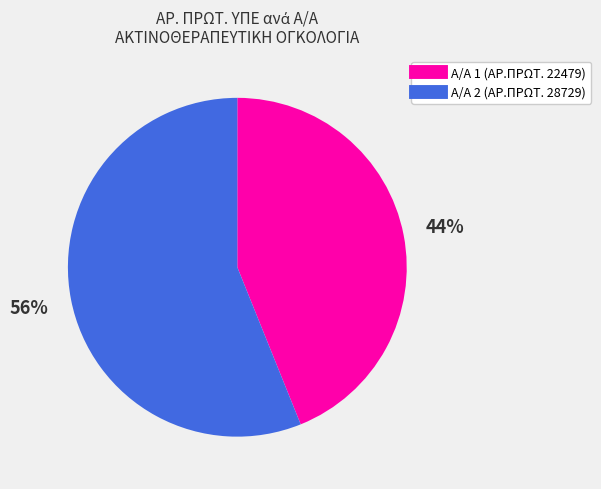

How many segments does this pie chart have?

2